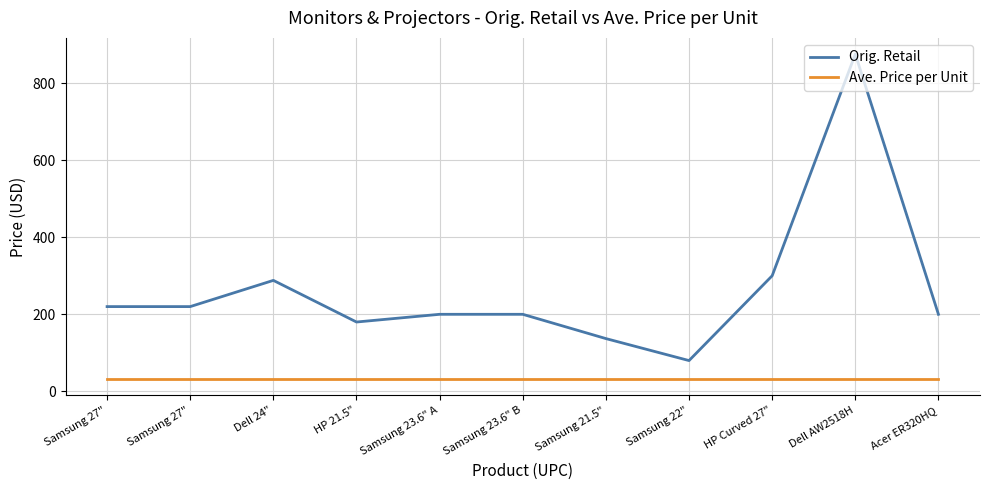

What are all the series names shown in the legend?

Orig. Retail, Ave. Price per Unit